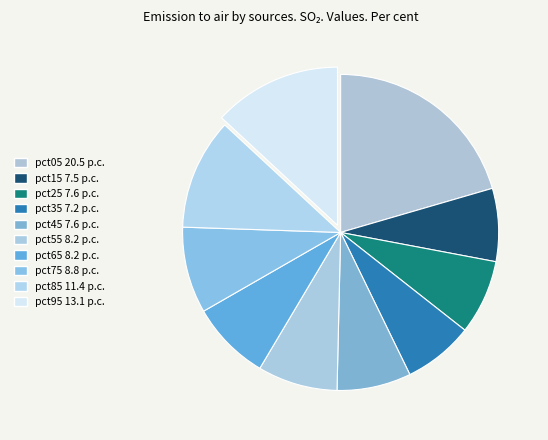

Does pct55 account for over 50% of the chart?

No